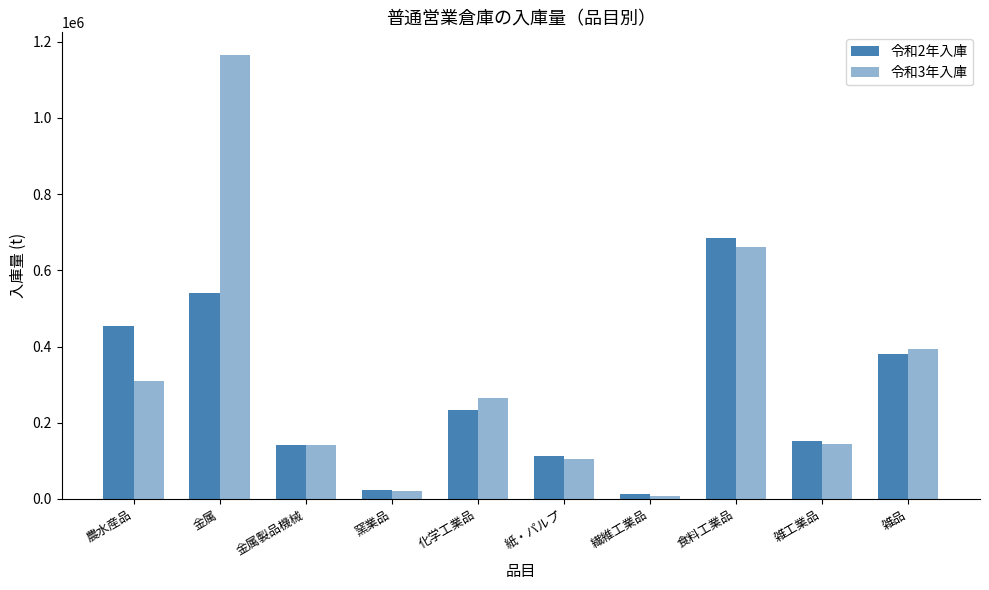

How many bars are there in each group?

2